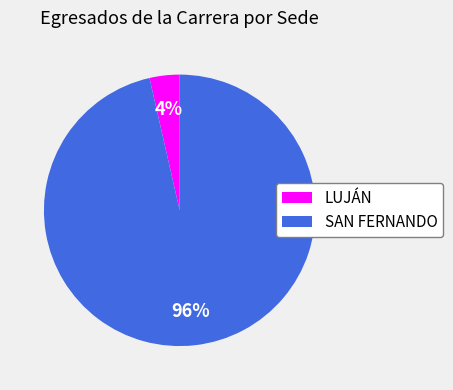

To the nearest percent, what is the average slice percentage?

50%